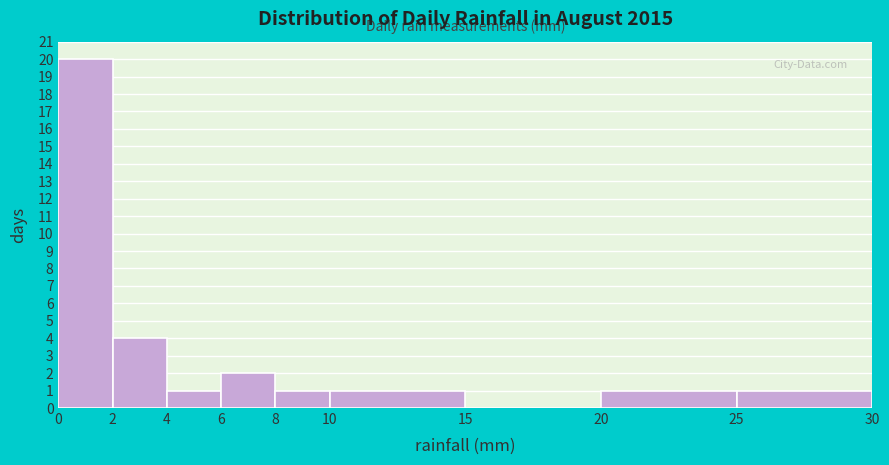

What is the height of the bar covering 6 to 8 on the x-axis? The values are not printed on the chart, so give them approximately, as read against the axis.

2